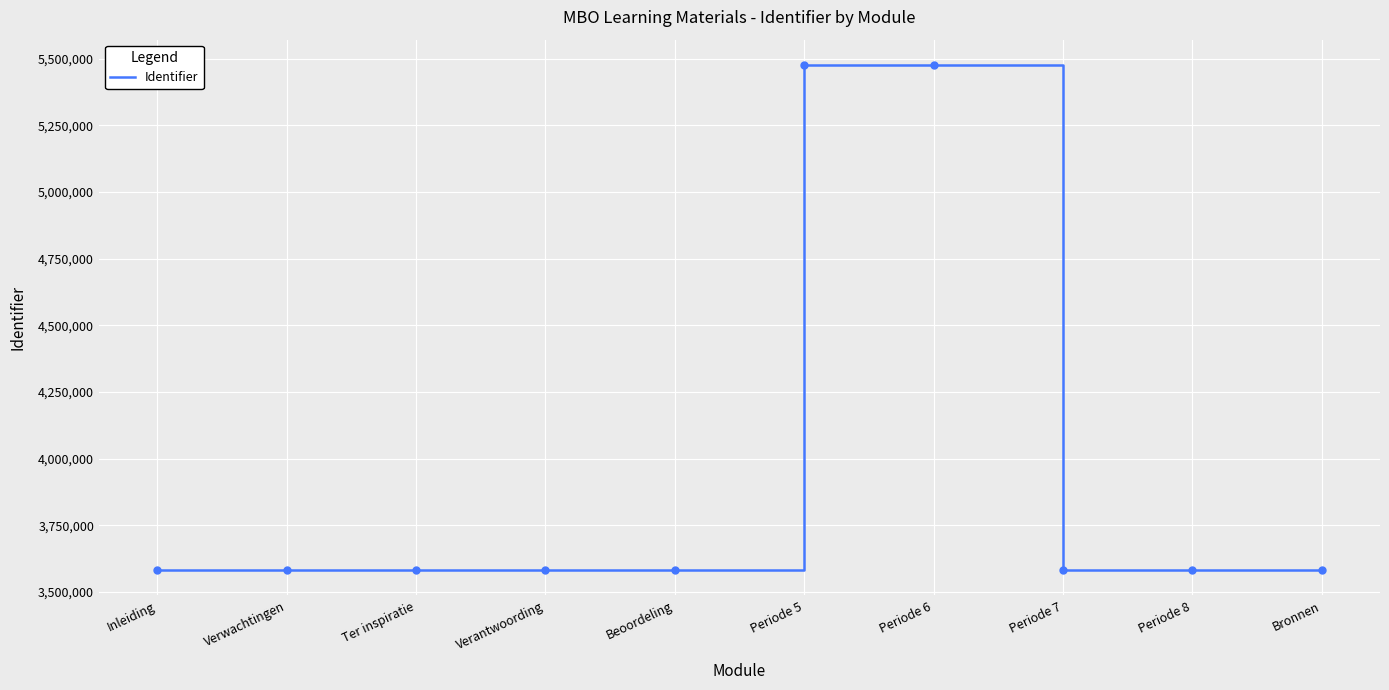

What is the minimum value shown in the chart?

3581992